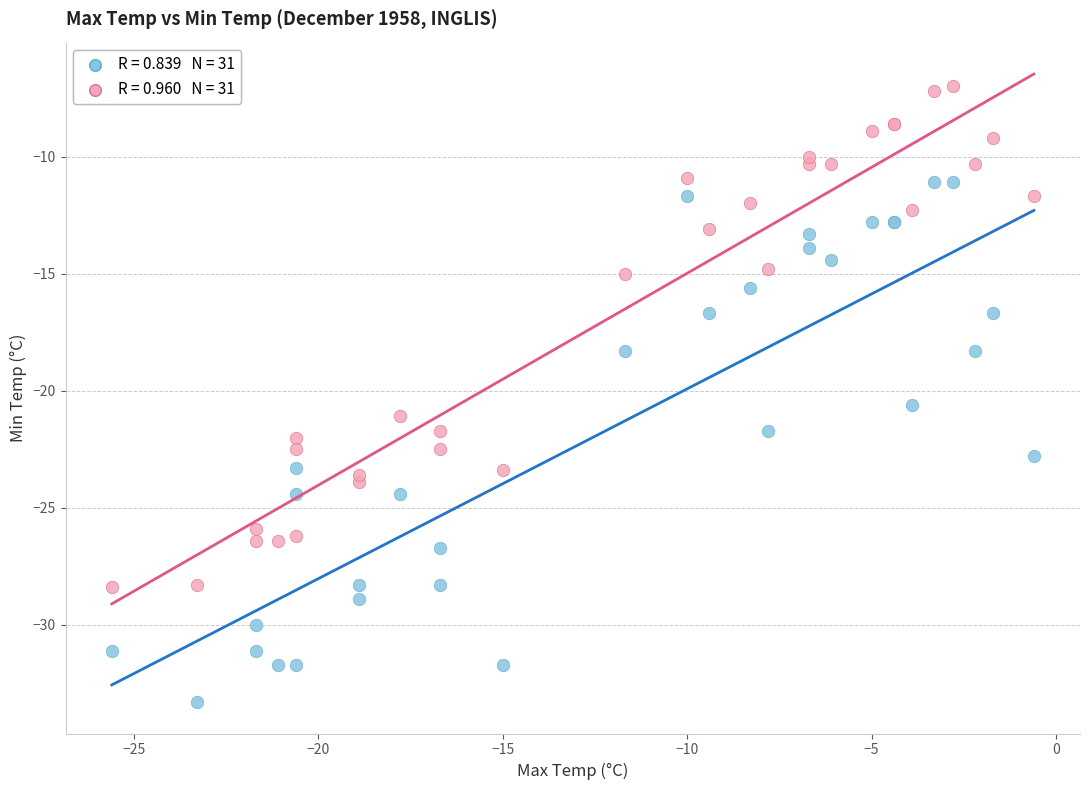

Across all series, what Y value is closest to -20?

-20.6